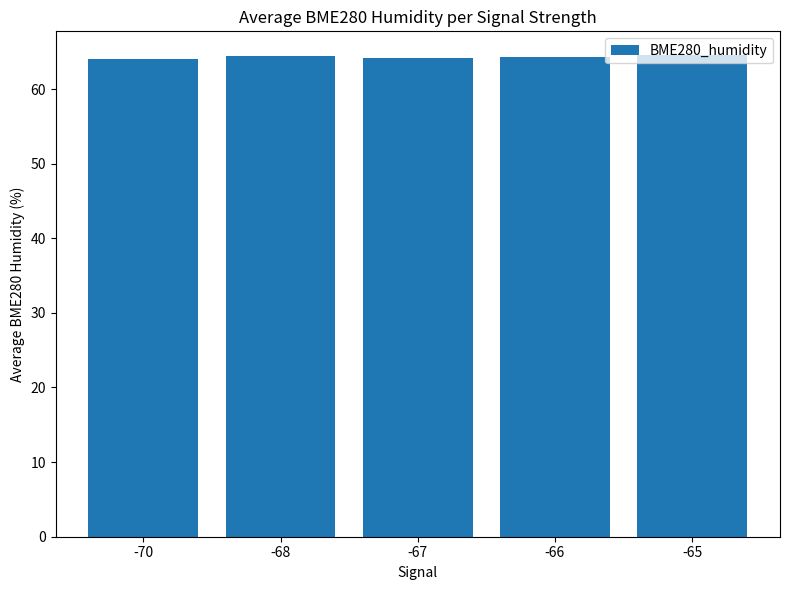

What is the greatest value displayed?

64.5